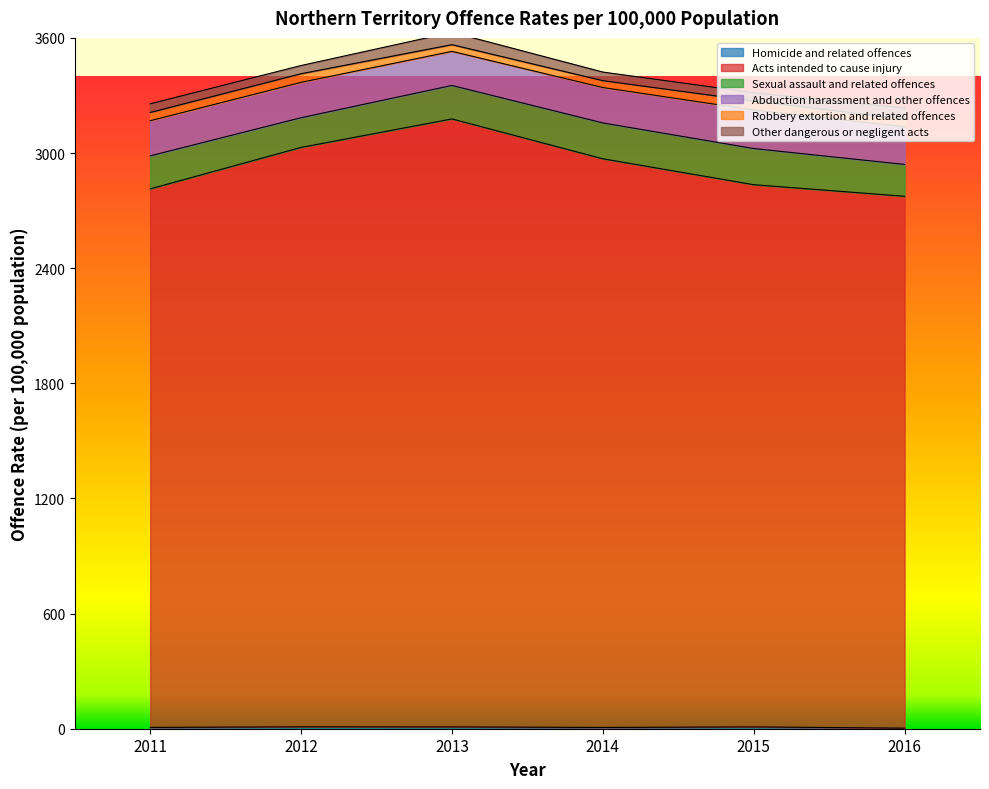

Does the chart have visible grid lines?

No